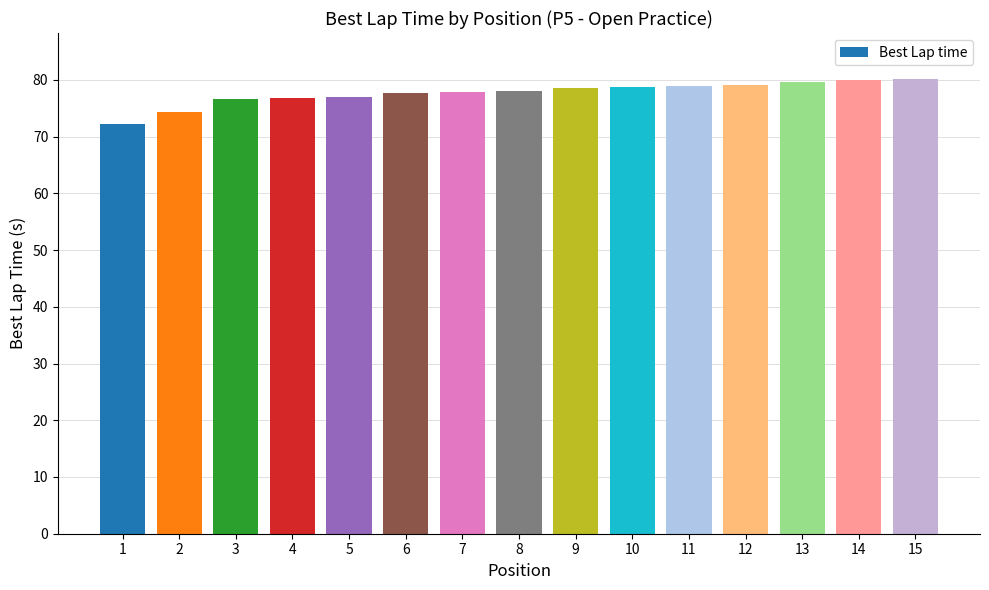

Between 7 and 11, which is larger?

11